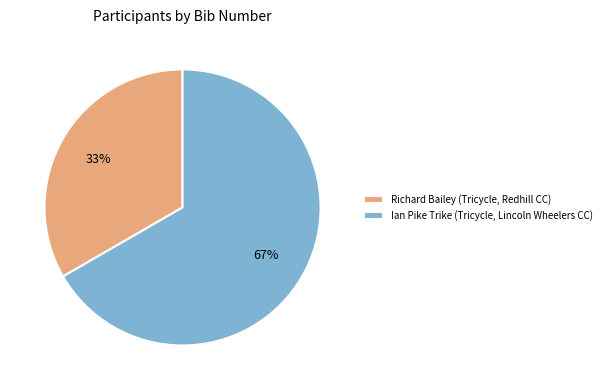

Does Richard Bailey (Tricycle, Redhill CC) account for over 50% of the chart?

No